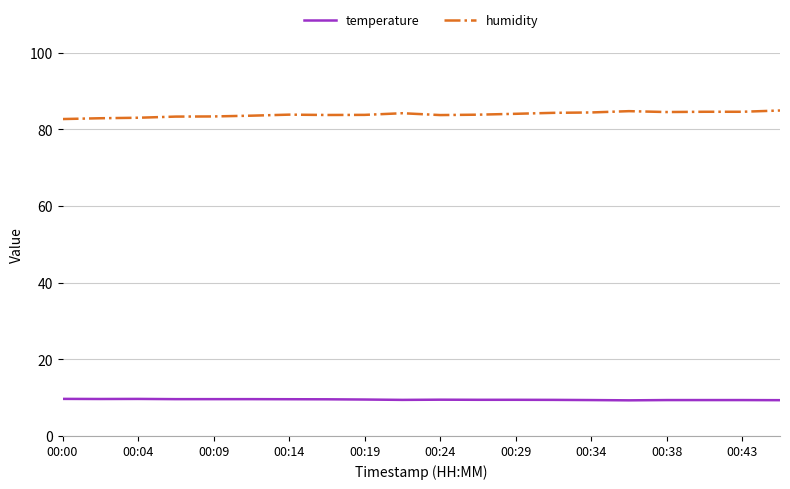

What is the greatest value displayed?

84.9